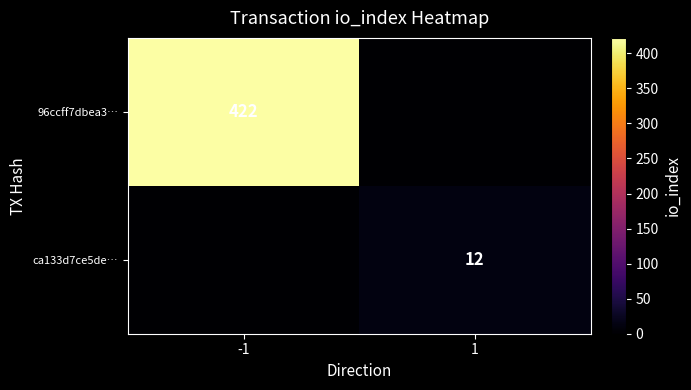

Is it true that 96ccff7dbea3… equals 604 at -1?

False